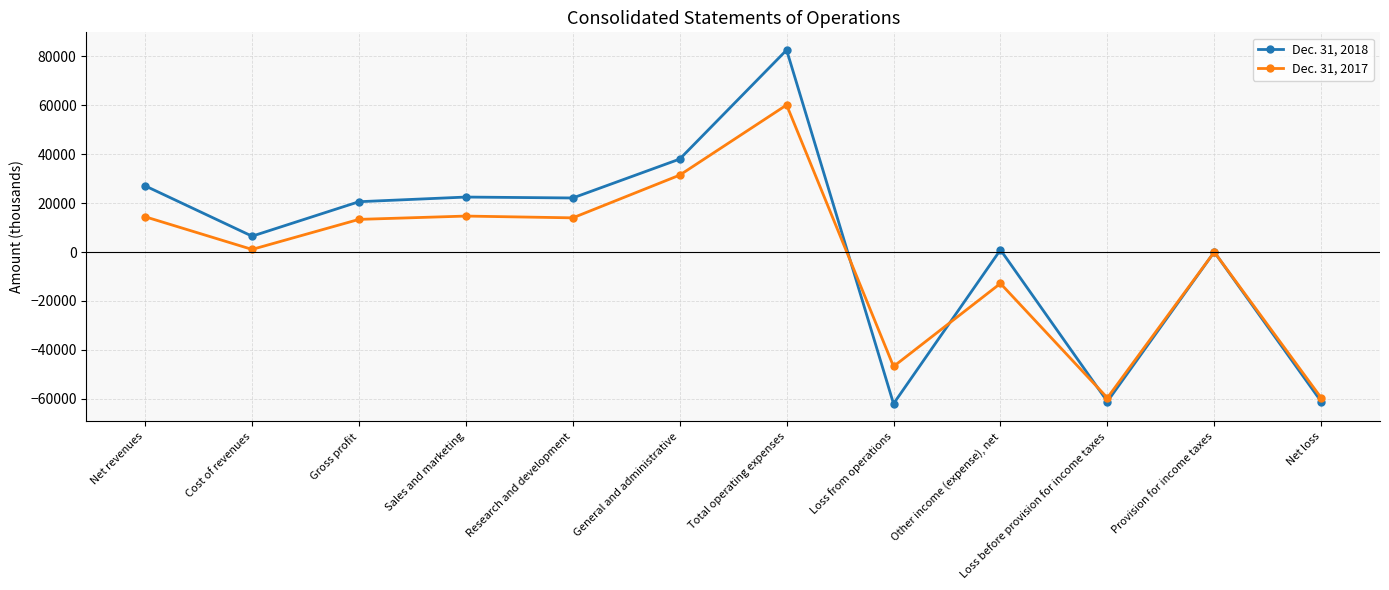

What value does the Dec. 31, 2018 series have at Sales and marketing?

22470